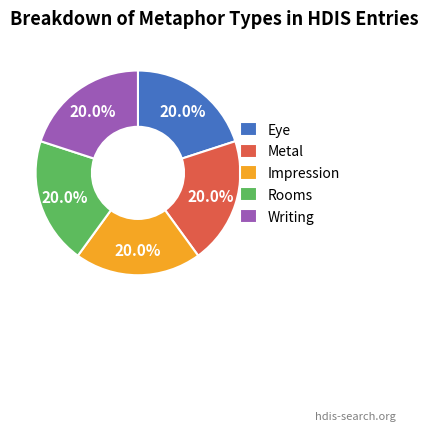

How many segments does this pie chart have?

5